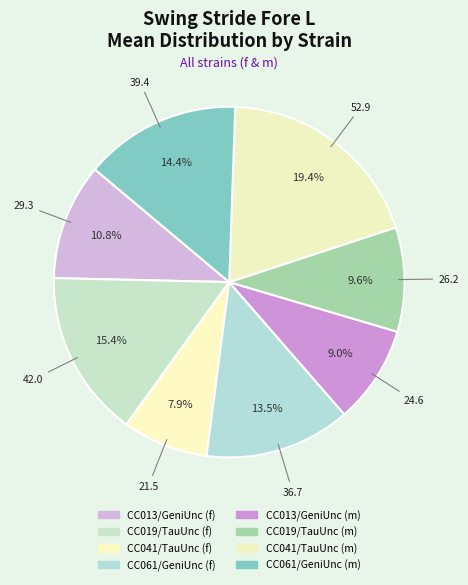

To the nearest percent, what is the difference between the CC061/GeniUnc (m) and CC019/TauUnc (m) slice percentages?

5%